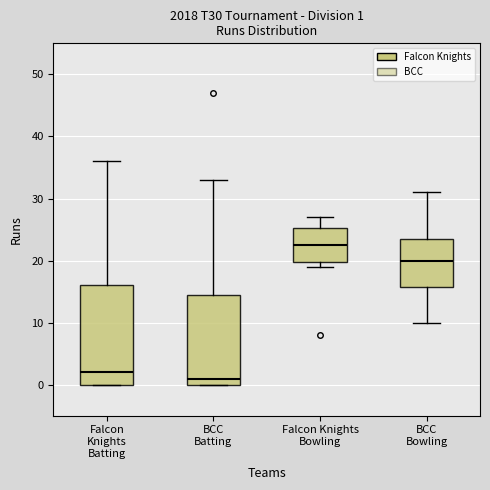

Which box is the tallest, from its lower edge to its upper edge?

Falcon Knights Batting